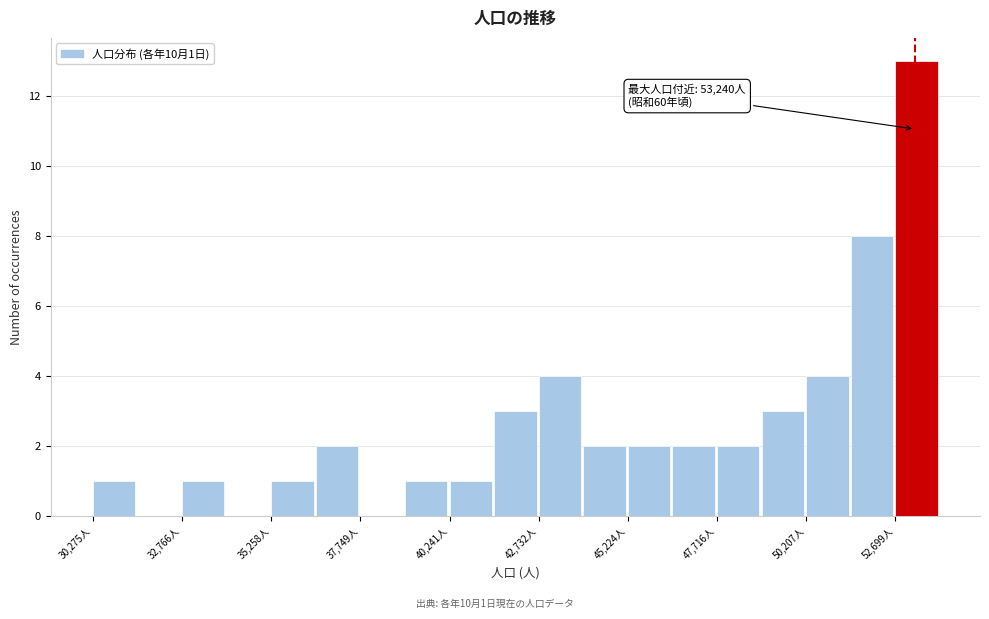

Around what value on the x-axis is the tallest bar? Give the approximate position of its centre, as read against the axis.

53500